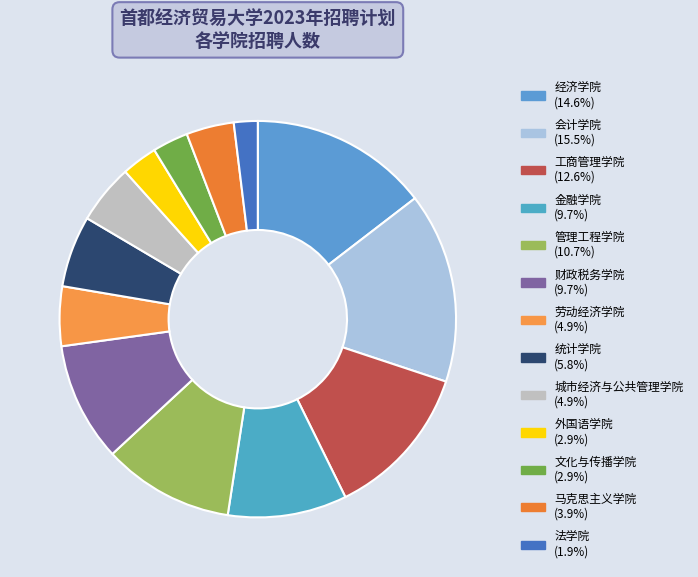

Is the sum of 城市经济与公共管理学院 and 工商管理学院 greater than half?

No